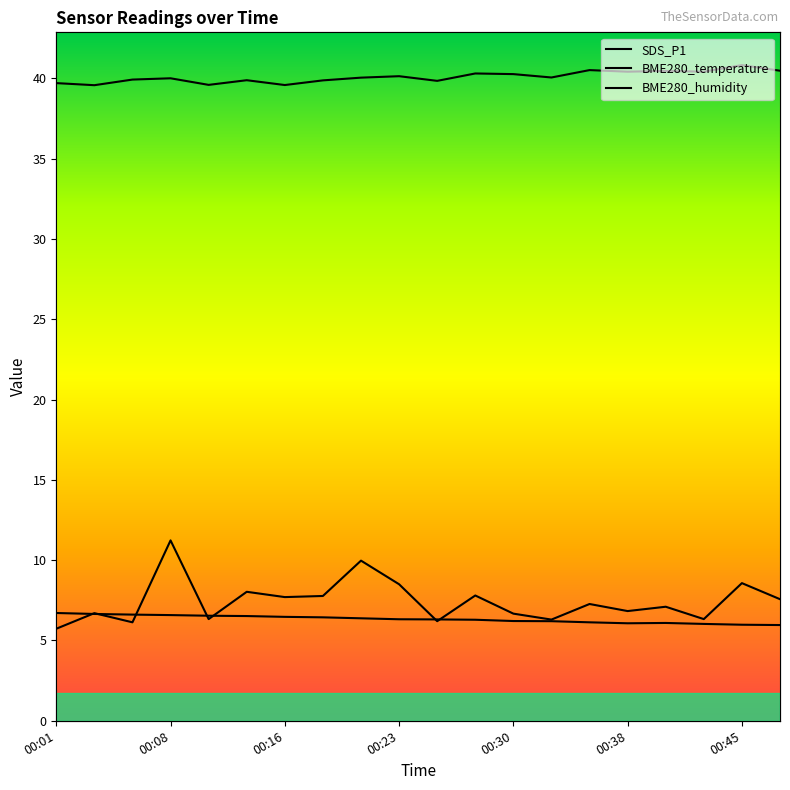

The BME280_temperature series shows 6.0 at 00:45. True or false?

True